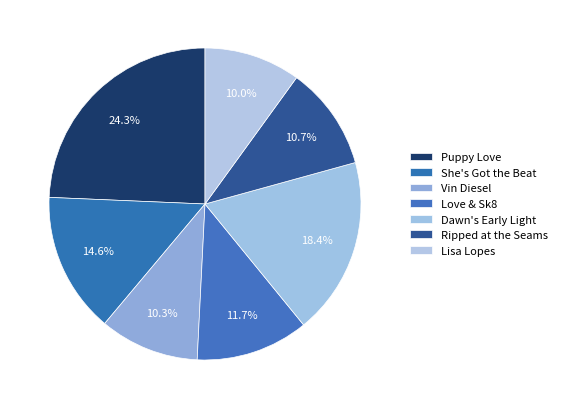

Count the number of slices in the pie.

7